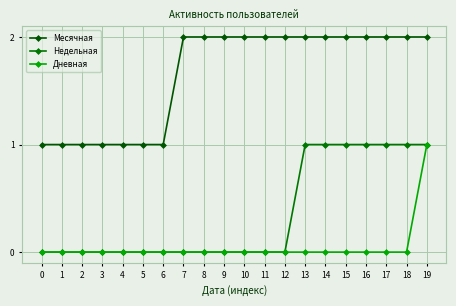

What is the spread (max minus min) of values at 1?

1